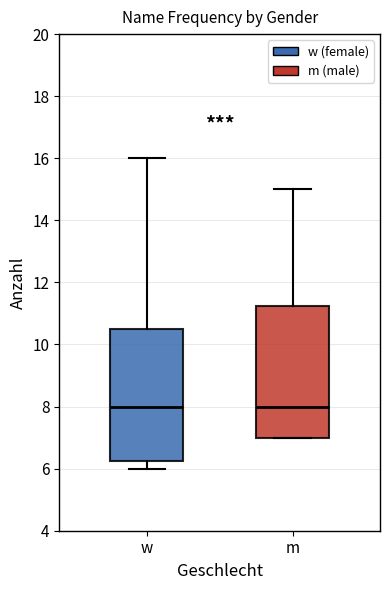

Reading left to right, transcribe this box plot: for each box, give where its median line is, the range the box spans, and where its two whiskers end, as read against the y-axis. The values are not printed on the chart, so give them approximately, as read against the axis.

w: median 8.0, box 6.2 to 10.6, whiskers 6.0 to 16.0
m: median 8.0, box 7.0 to 11.2, whiskers 7.0 to 15.0